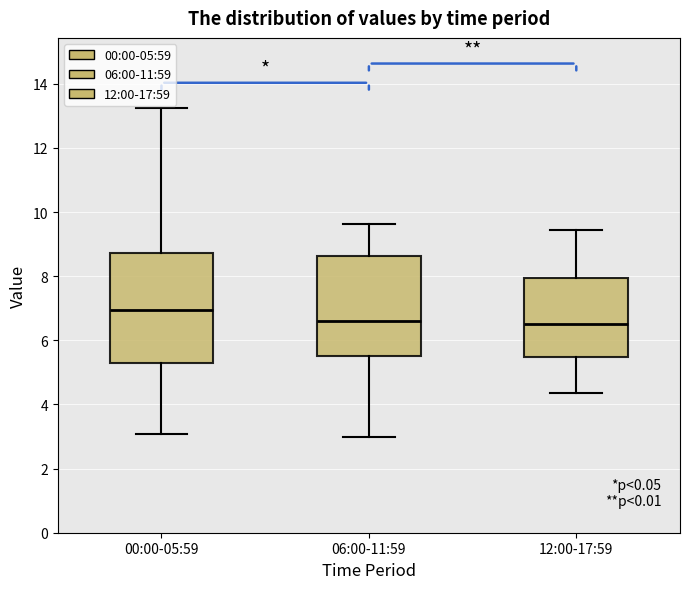

Which box is the tallest, from its lower edge to its upper edge?

00:00-05:59